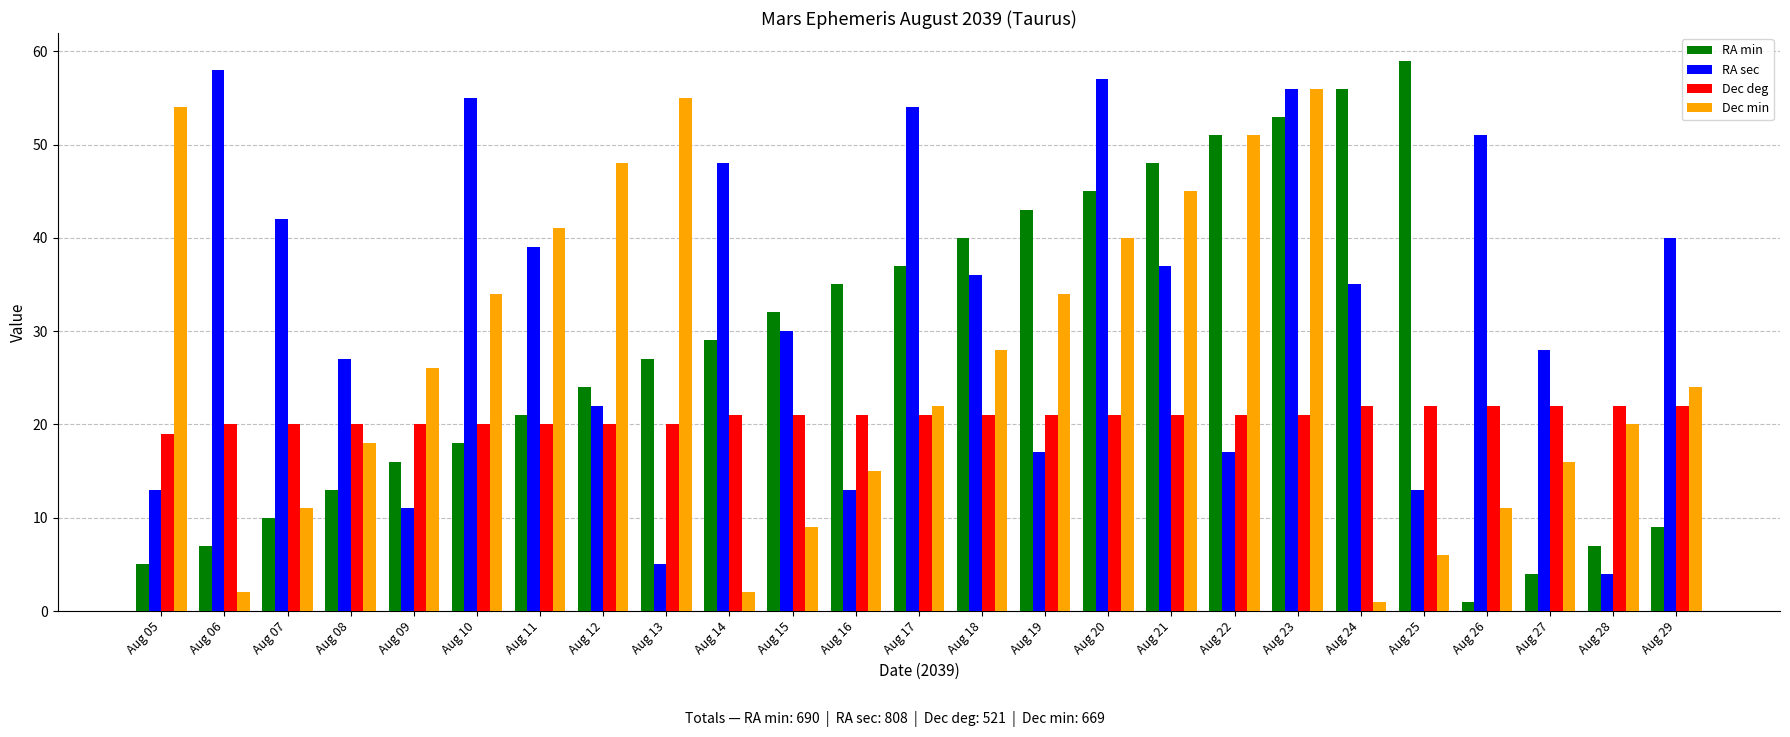

At which category is the sum across all series the highest?

Aug 23